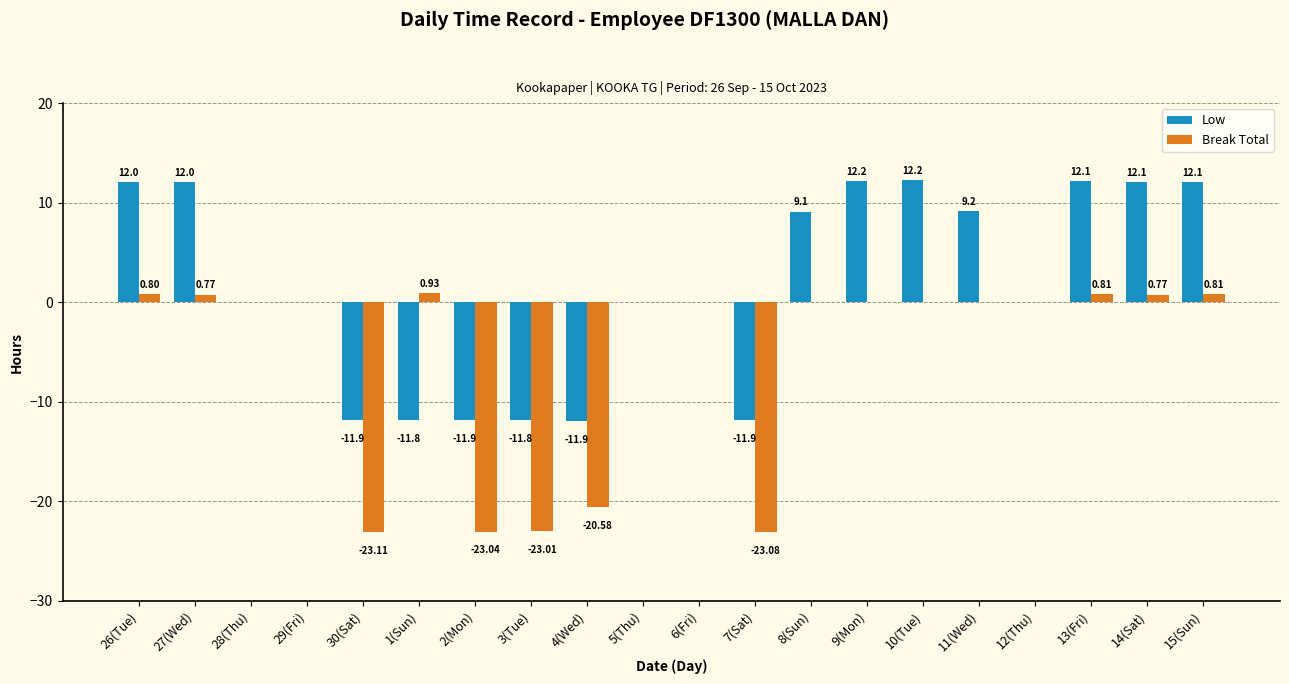

Does the chart contain stacked bars?

No